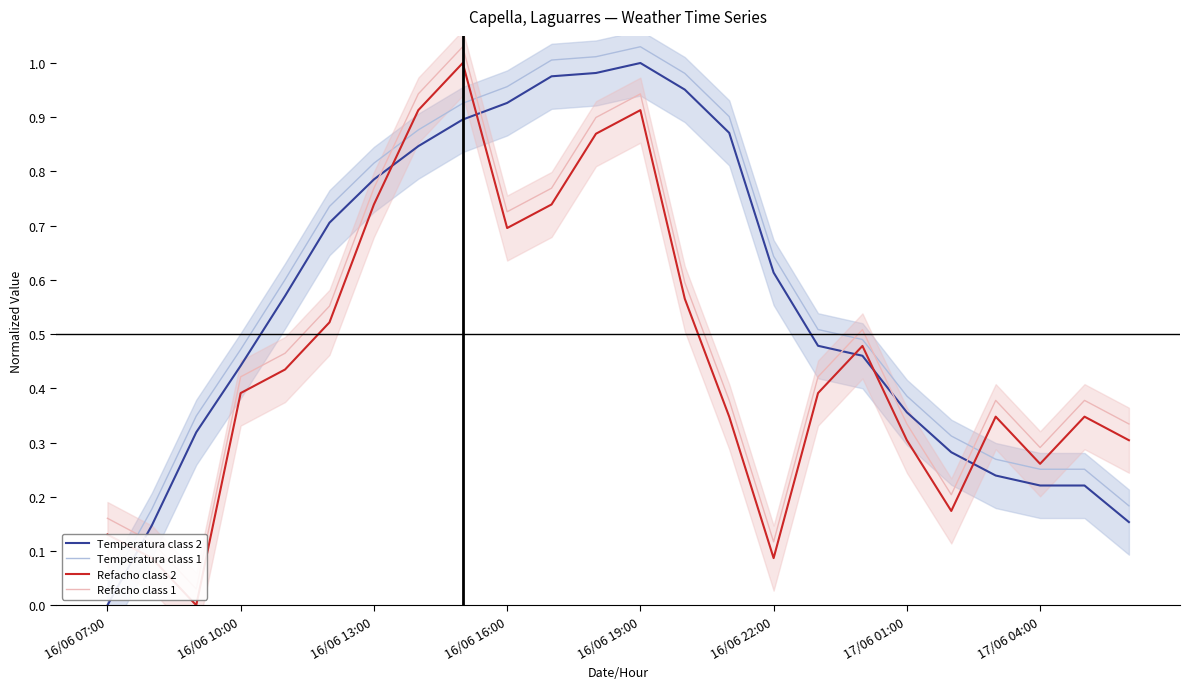

What is the difference between the maximum and minimum values in the Refacho class 2 series?

1.0